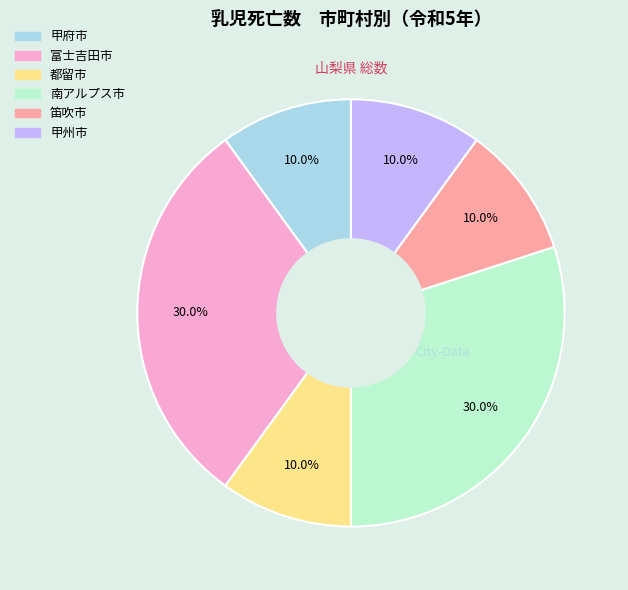

Approximately how many times larger is the value at 南アルプス市 compared to 甲府市?

3.0